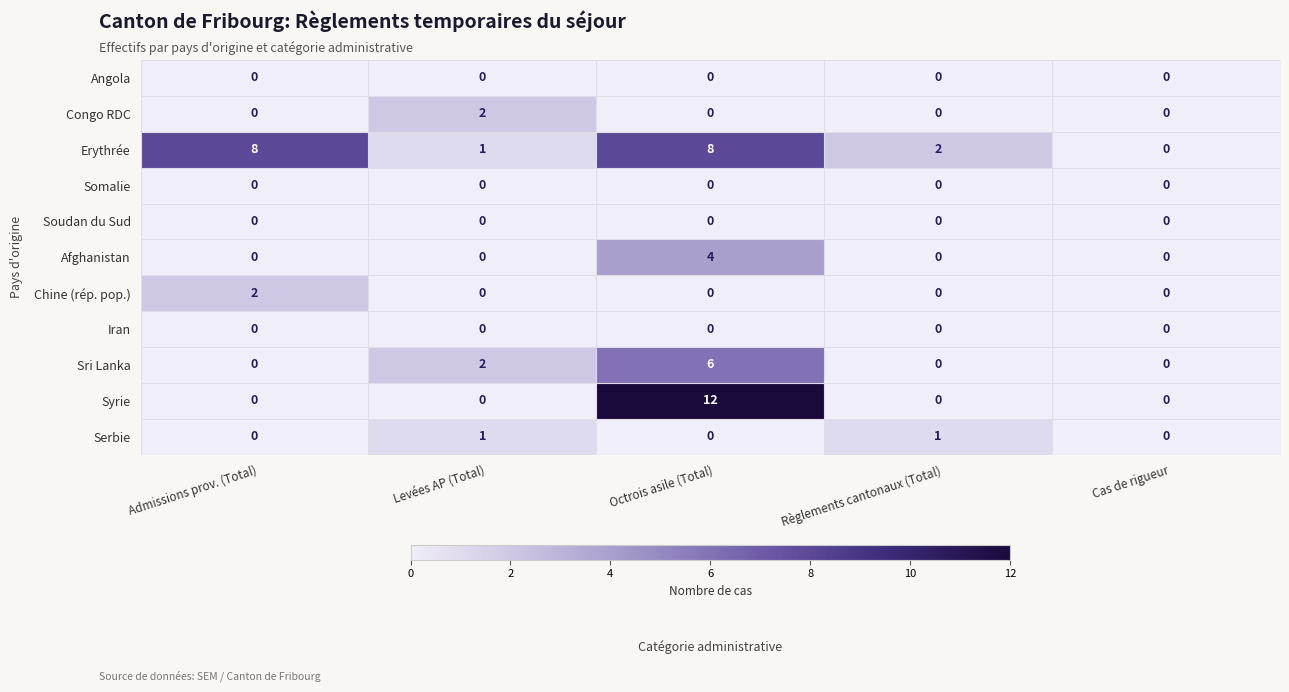

Which series has the largest range (max minus min)?

Syrie